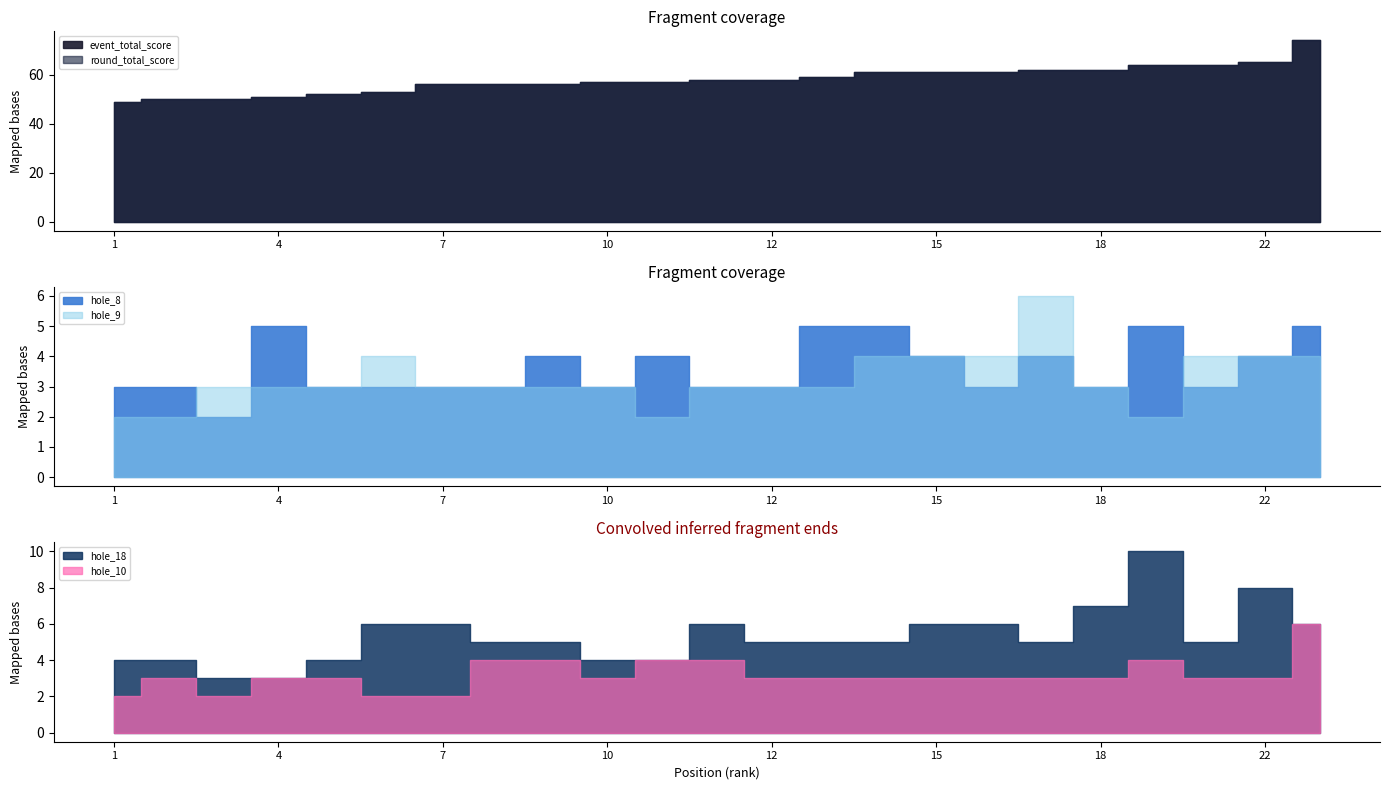

True or false: hole_8 and round_total_score intersect in this chart.

False